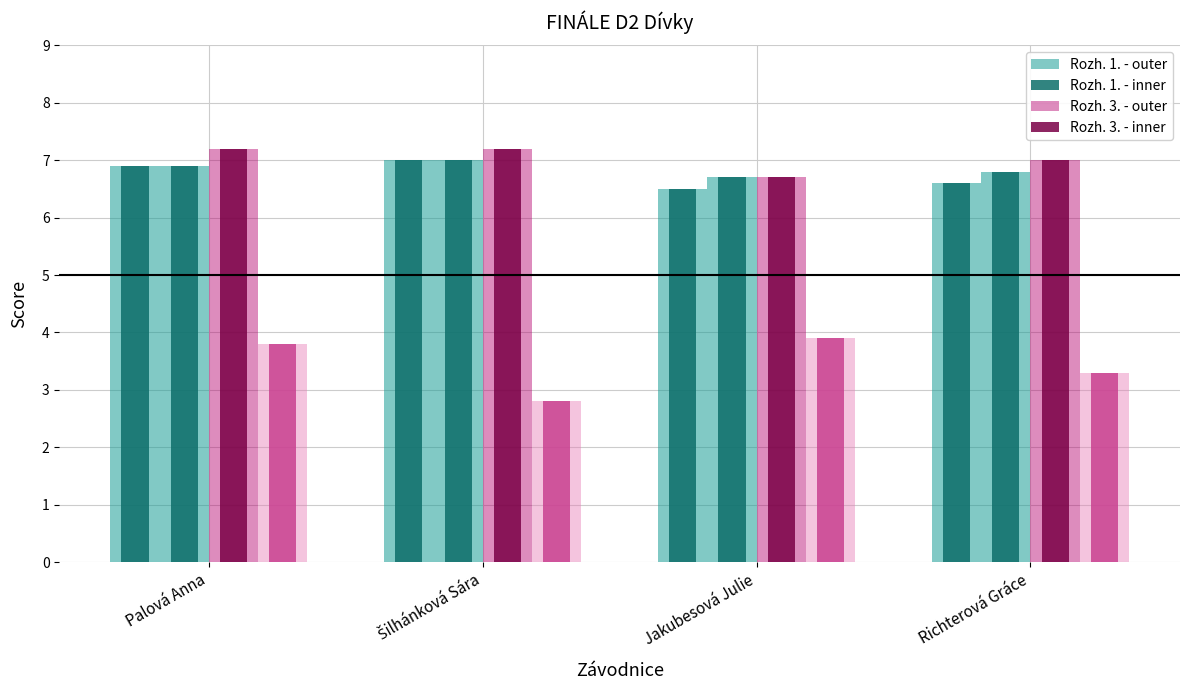

How many bars are there in total?

32